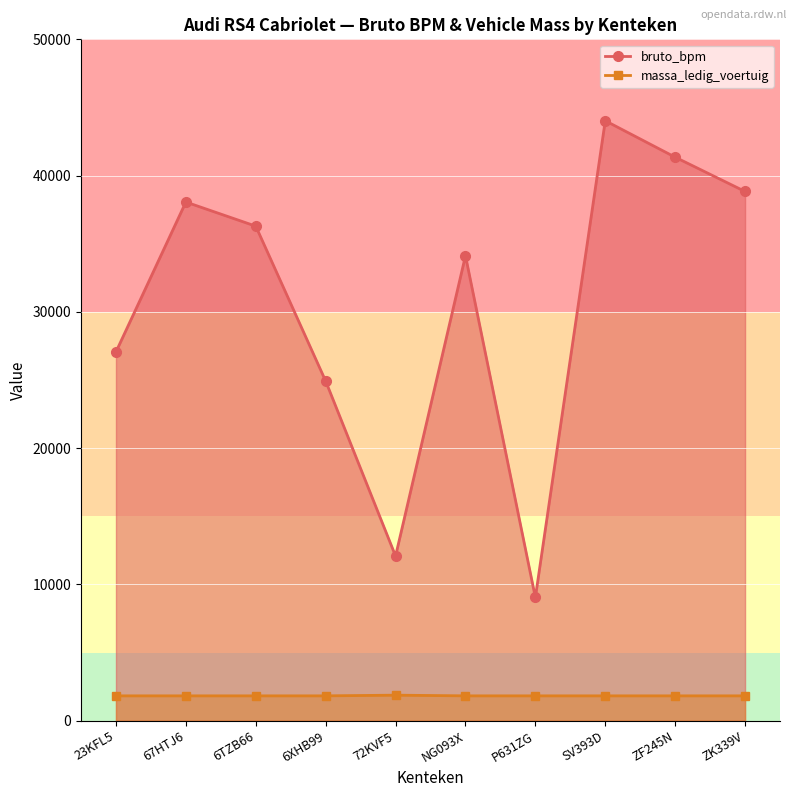

How many data points are less than 36290?

5